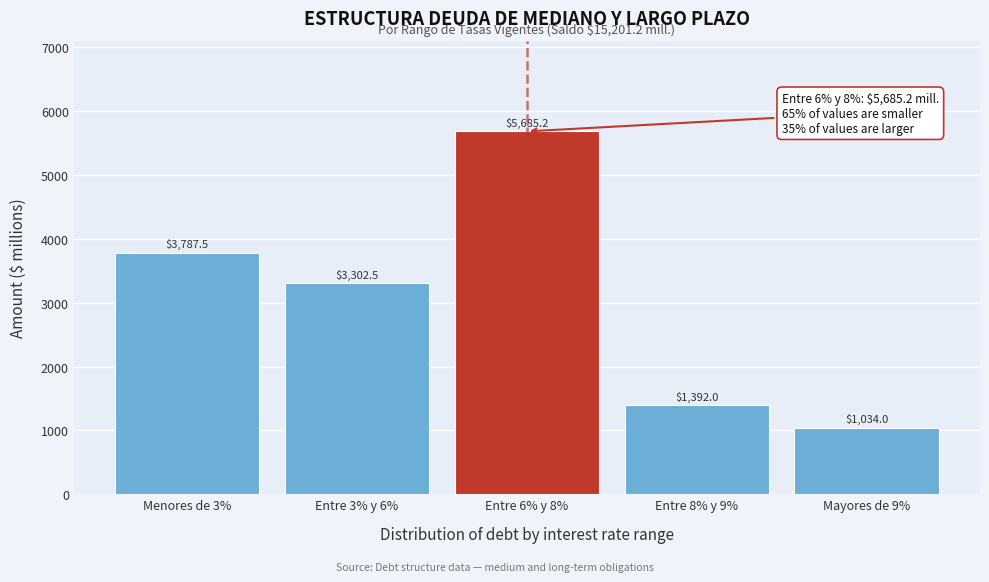

Reading right to left, transcribe all the data shown in this chart.

Mayores de 9%=1034.0	Entre 8% y 9%=1392.0	Entre 6% y 8%=5685.2	Entre 3% y 6%=3302.5	Menores de 3%=3787.5